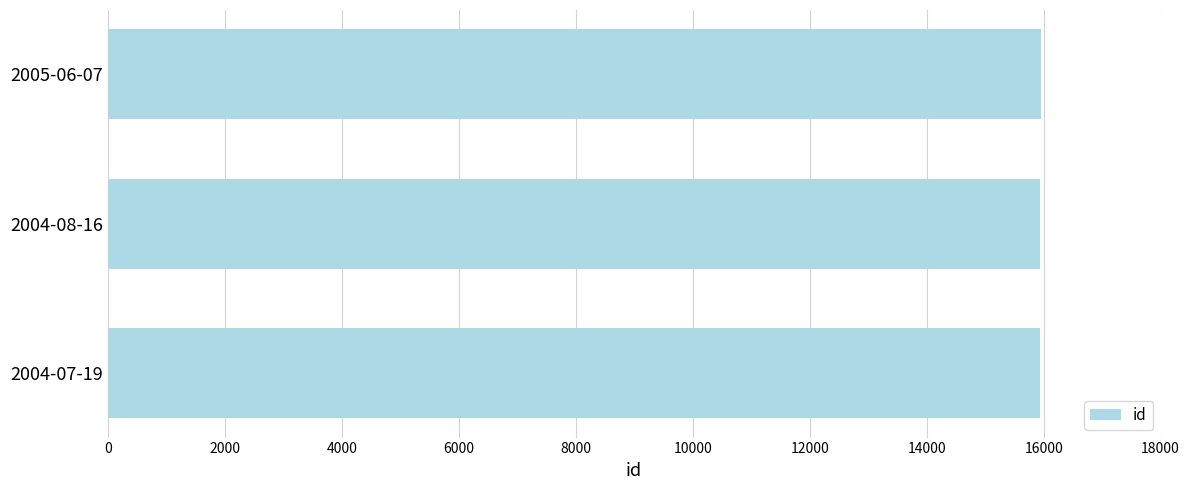

Count the number of data series in this chart.

1